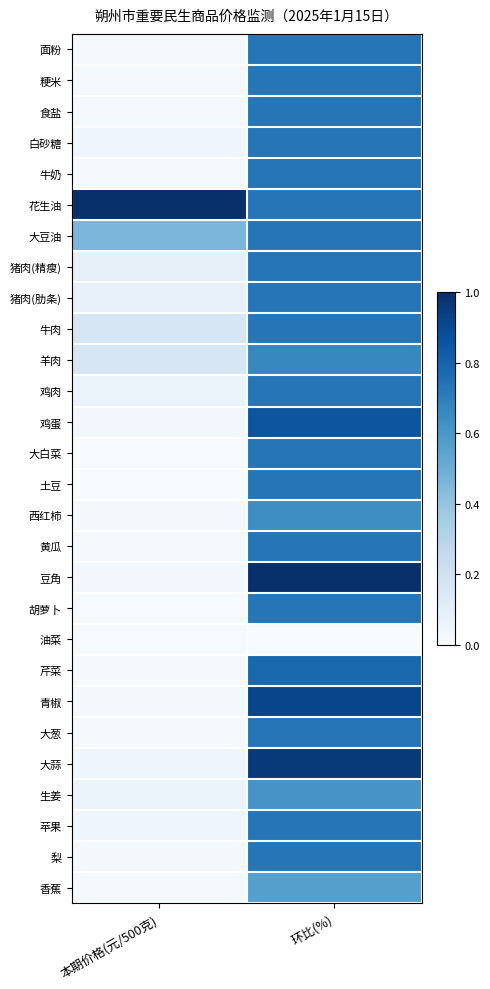

Reading right to left, what are all the values shown in this chart?

面粉: 环比(%)=0.7	本期价格(元/500克)=0.0
粳米: 环比(%)=0.7	本期价格(元/500克)=0.0
食盐: 环比(%)=0.7	本期价格(元/500克)=0.0
白砂糖: 环比(%)=0.7	本期价格(元/500克)=0.0
牛奶: 环比(%)=0.7	本期价格(元/500克)=0.0
花生油: 环比(%)=0.7	本期价格(元/500克)=1.0
大豆油: 环比(%)=0.7	本期价格(元/500克)=0.5
猪肉(精瘦): 环比(%)=0.7	本期价格(元/500克)=0.1
猪肉(肋条): 环比(%)=0.7	本期价格(元/500克)=0.1
牛肉: 环比(%)=0.7	本期价格(元/500克)=0.2
羊肉: 环比(%)=0.7	本期价格(元/500克)=0.2
鸡肉: 环比(%)=0.7	本期价格(元/500克)=0.1
鸡蛋: 环比(%)=0.9	本期价格(元/500克)=0.0
大白菜: 环比(%)=0.7	本期价格(元/500克)=0.0
土豆: 环比(%)=0.7	本期价格(元/500克)=0.0
西红柿: 环比(%)=0.6	本期价格(元/500克)=0.0
黄瓜: 环比(%)=0.7	本期价格(元/500克)=0.0
豆角: 环比(%)=1.0	本期价格(元/500克)=0.0
胡萝卜: 环比(%)=0.7	本期价格(元/500克)=0.0
油菜: 环比(%)=0.0	本期价格(元/500克)=0.0
芹菜: 环比(%)=0.8	本期价格(元/500克)=0.0
青椒: 环比(%)=0.9	本期价格(元/500克)=0.0
大葱: 环比(%)=0.7	本期价格(元/500克)=0.0
大蒜: 环比(%)=1.0	本期价格(元/500克)=0.0
生姜: 环比(%)=0.6	本期价格(元/500克)=0.1
苹果: 环比(%)=0.7	本期价格(元/500克)=0.0
梨: 环比(%)=0.7	本期价格(元/500克)=0.0
香蕉: 环比(%)=0.6	本期价格(元/500克)=0.0